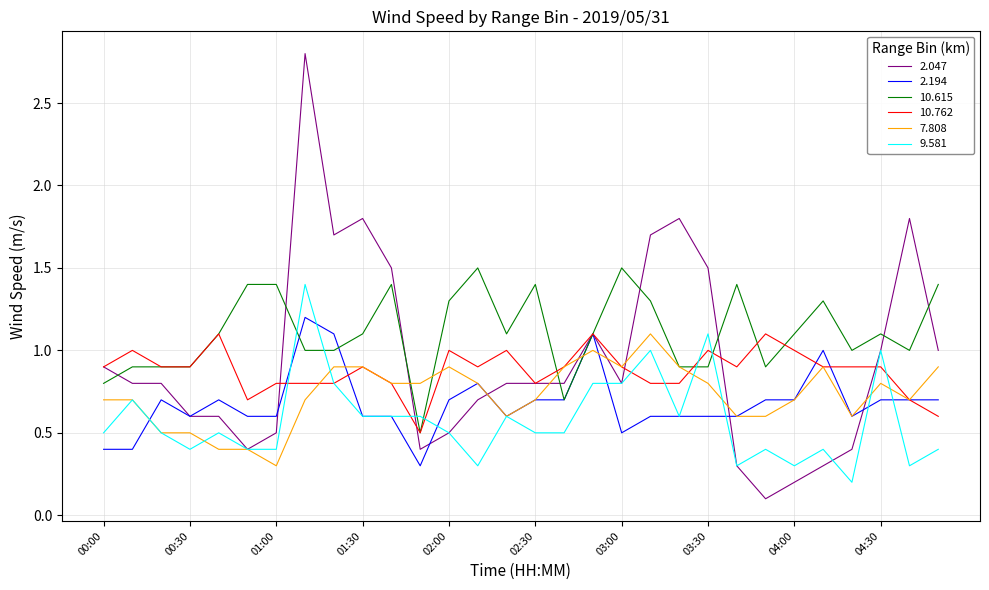

True or false: 7.808 and 10.615 cross at least once.

True